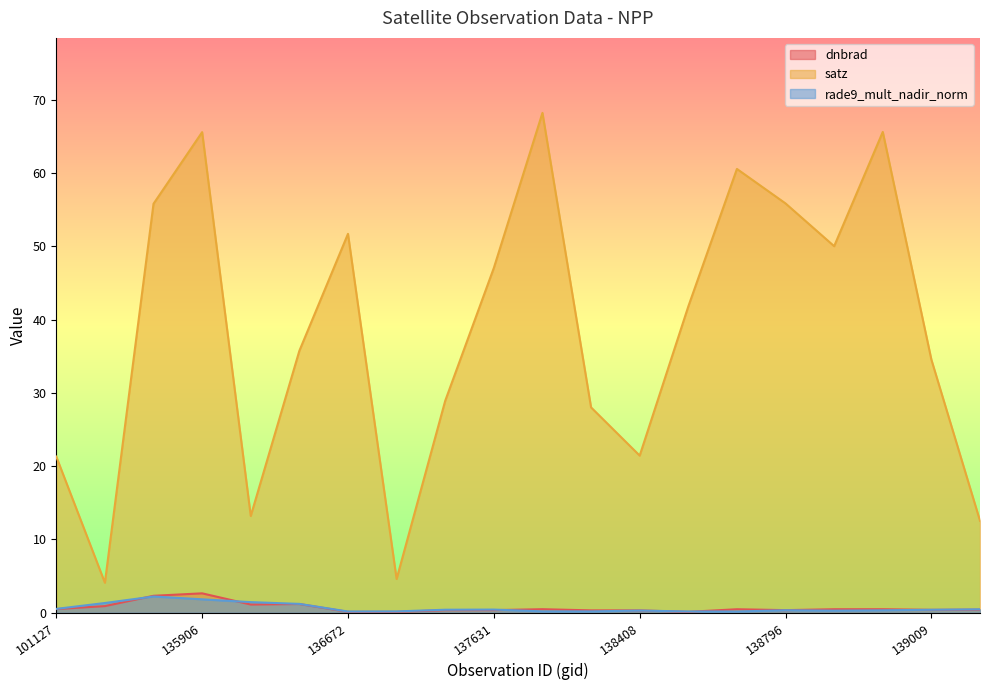

Between 136295 and 136480, which series saw the biggest shift?

satz